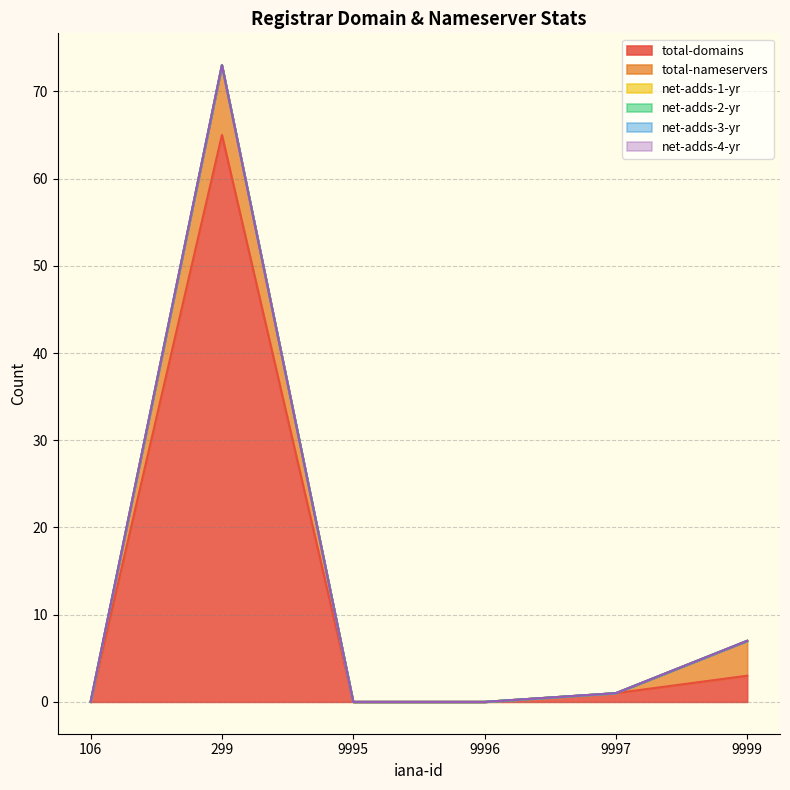

Count the total-nameservers values in the range 0 to 4.

5